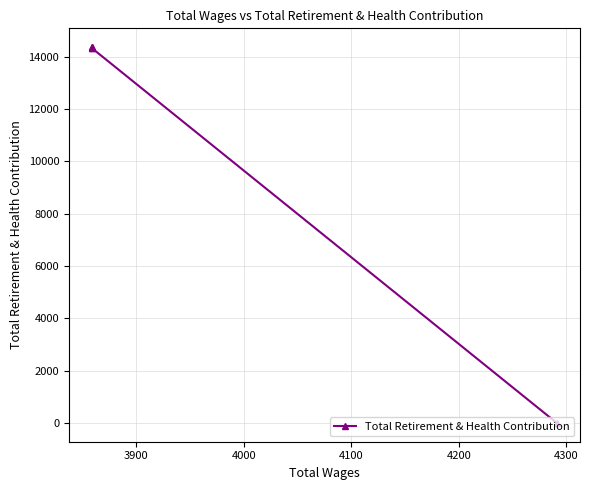

Which has a higher value, 4200 or 4000?

4000